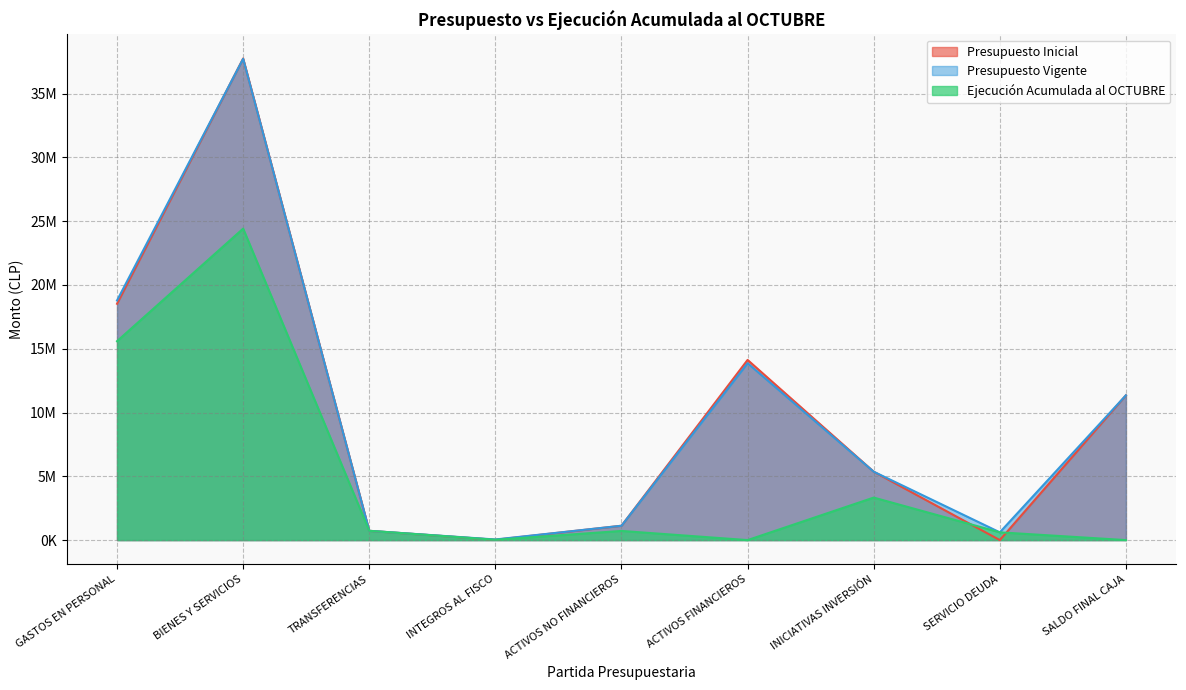

At which label does Ejecución Acumulada al OCTUBRE first exceed 717280?

GASTOS EN PERSONAL